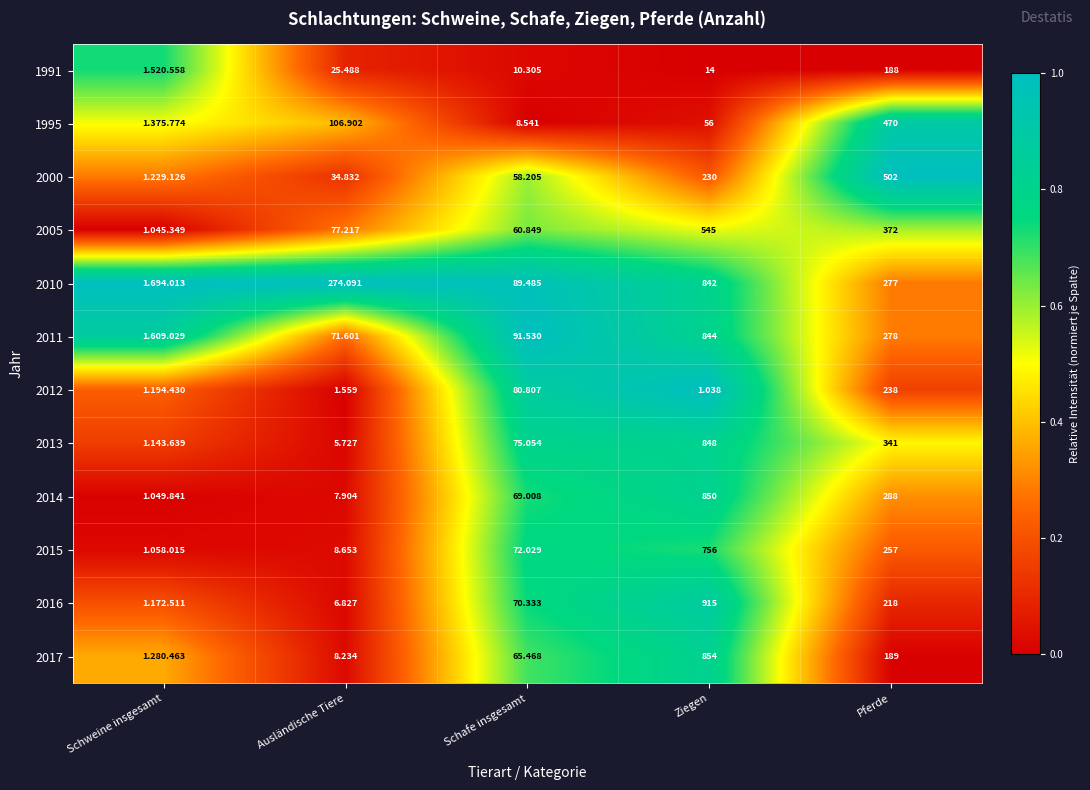

The value of 2012 at Ziegen is 1.0. True or false?

True